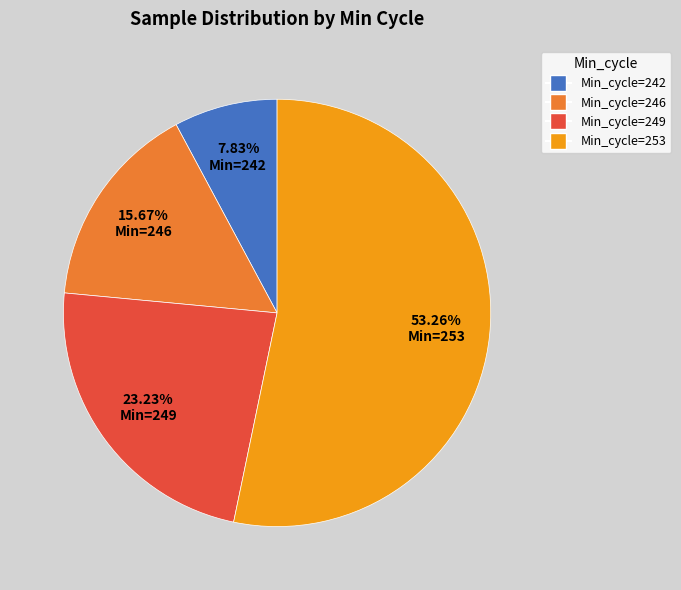

Is there a majority slice in this chart?

Yes